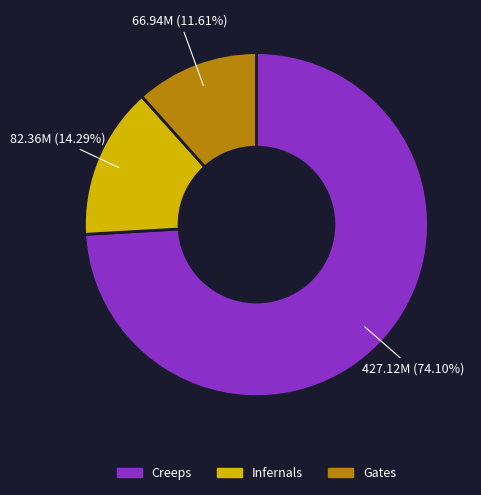

Is it true that Creeps is 74% of the pie?

True